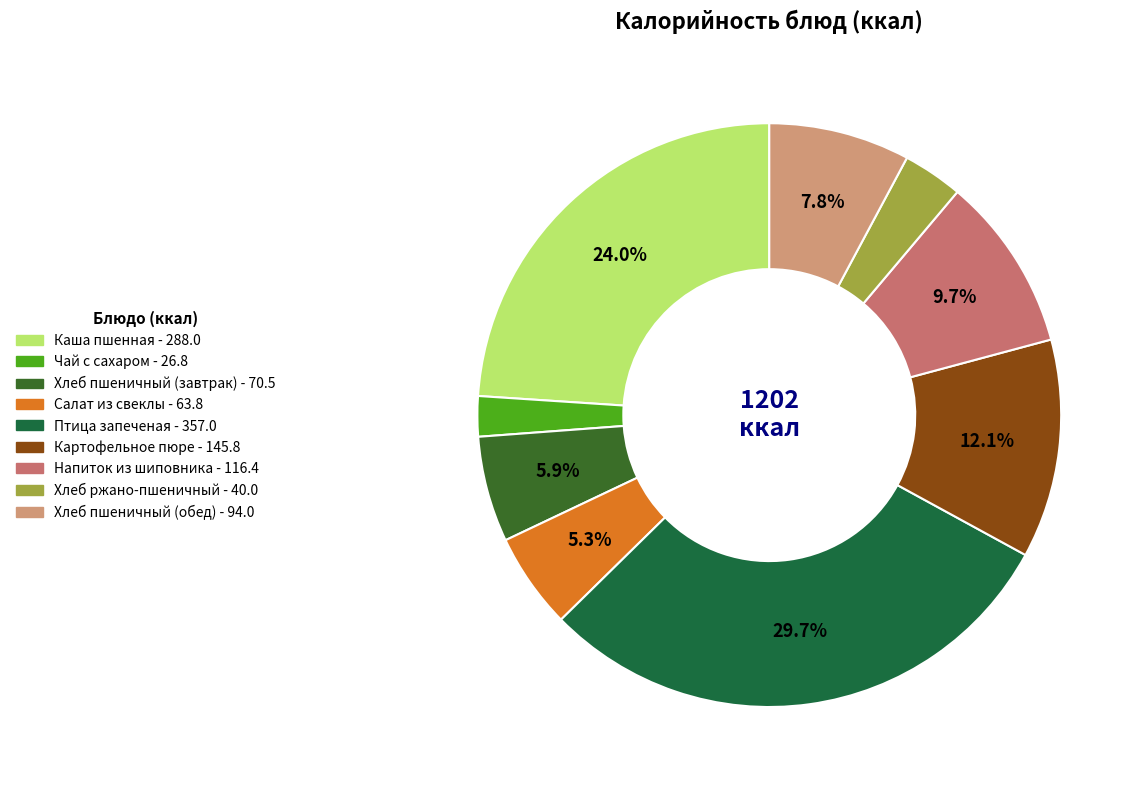

How many segments does this pie chart have?

9